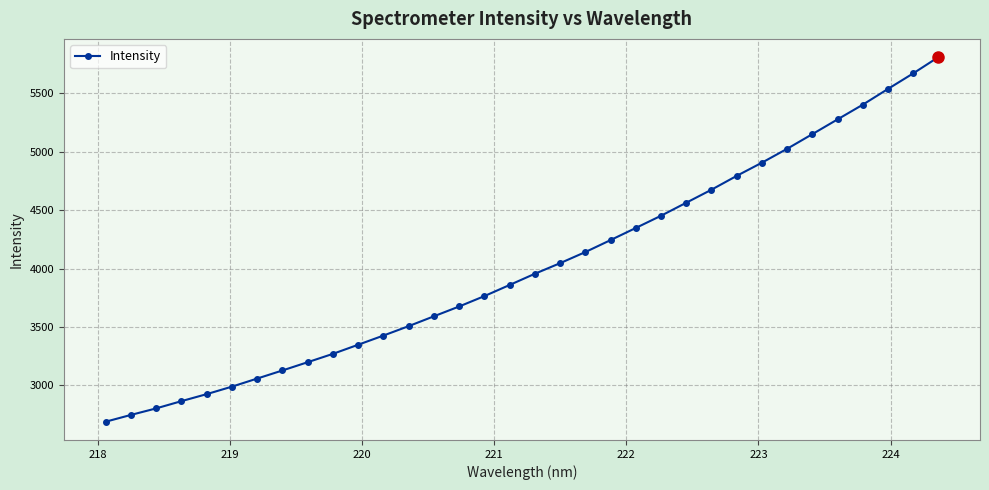

What is the value of the 28th point from the left?

5024.8